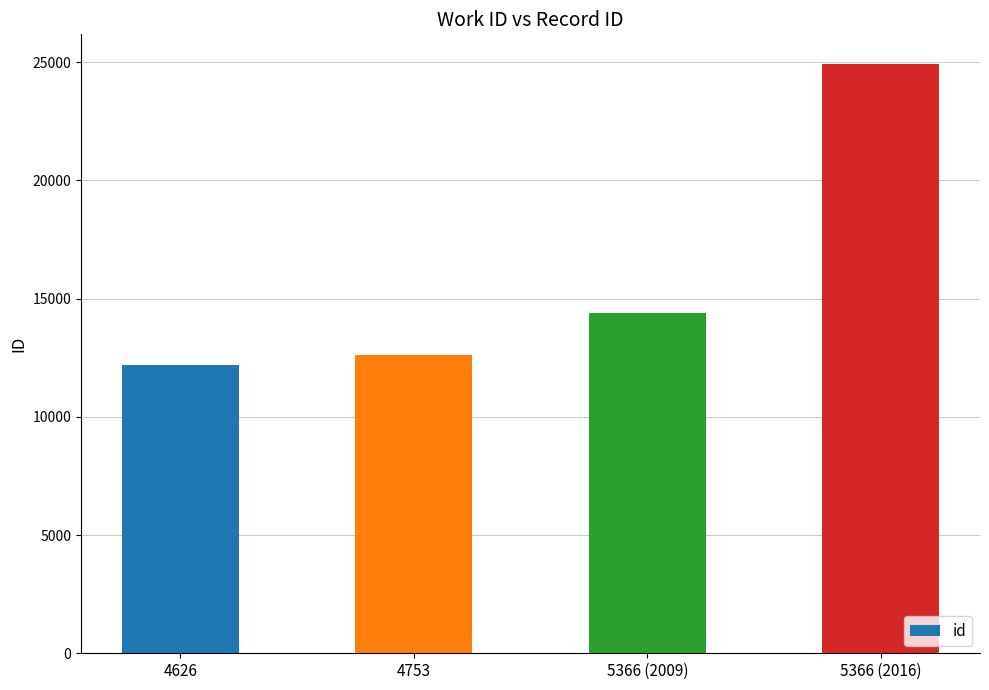

How many bars are there in total?

4